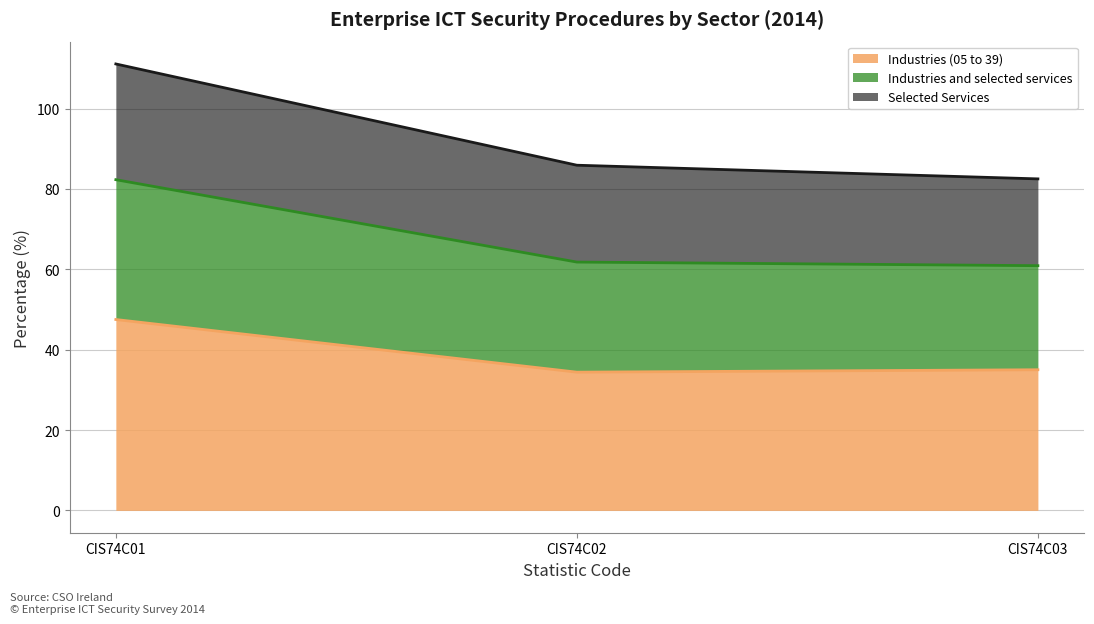

What is the total value across all series at CIS74C01?

111.1